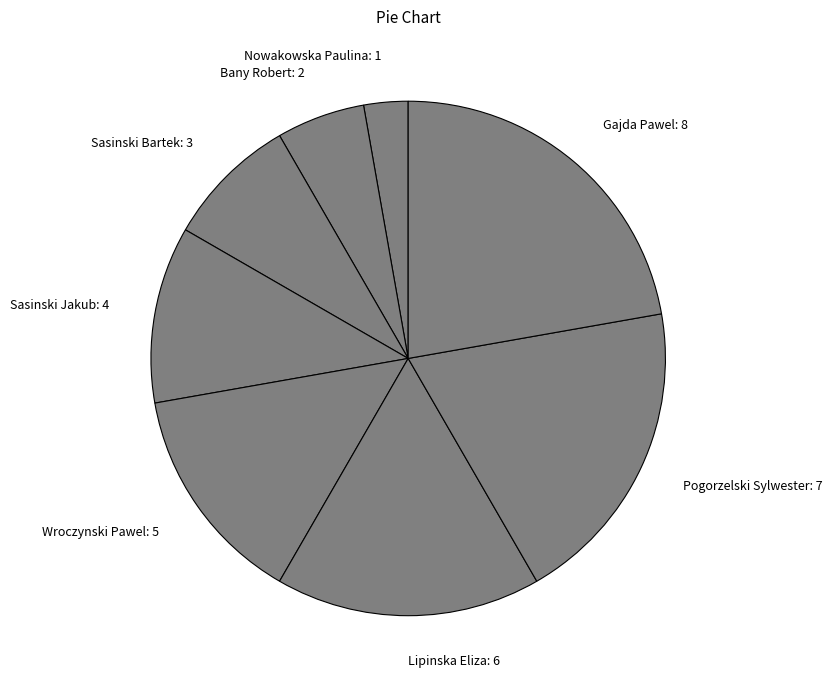

Combined, do Pogorzelski Sylwester: 7 and Wroczynski Pawel: 5 account for over 50%?

No